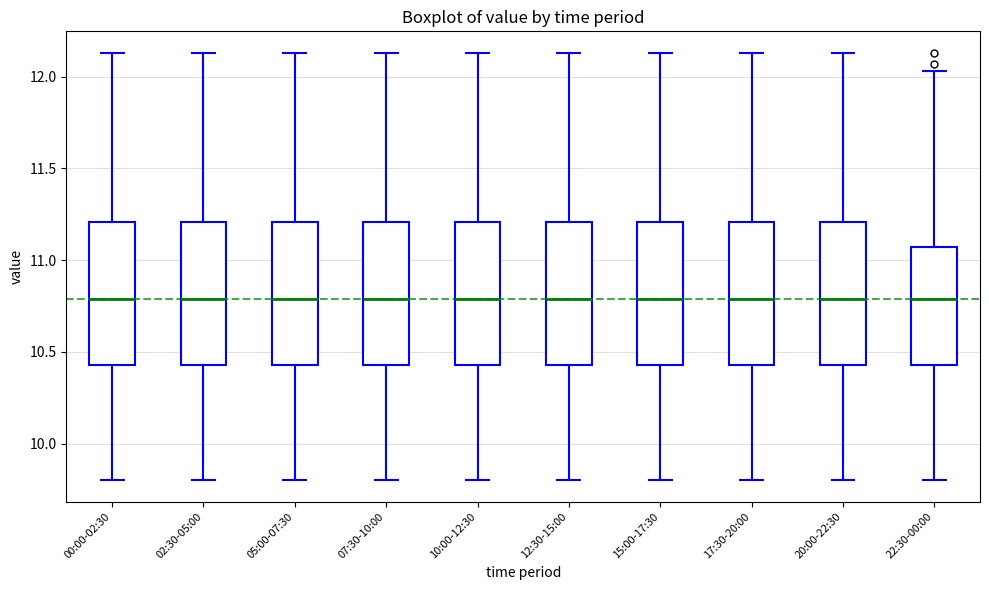

Reading left to right, transcribe this box plot: for each box, give where its median line is, the range the box spans, and where its two whiskers end, as read against the y-axis. The values are not printed on the chart, so give them approximately, as read against the axis.

00:00-02:30: median 10.80, box 10.45 to 11.20, whiskers 9.80 to 12.15
02:30-05:00: median 10.80, box 10.45 to 11.20, whiskers 9.80 to 12.15
05:00-07:30: median 10.80, box 10.45 to 11.20, whiskers 9.80 to 12.15
07:30-10:00: median 10.80, box 10.45 to 11.20, whiskers 9.80 to 12.15
10:00-12:30: median 10.80, box 10.45 to 11.20, whiskers 9.80 to 12.15
12:30-15:00: median 10.80, box 10.45 to 11.20, whiskers 9.80 to 12.15
15:00-17:30: median 10.80, box 10.45 to 11.20, whiskers 9.80 to 12.15
17:30-20:00: median 10.80, box 10.45 to 11.20, whiskers 9.80 to 12.15
20:00-22:30: median 10.80, box 10.45 to 11.20, whiskers 9.80 to 12.15
22:30-00:00: median 10.80, box 10.45 to 11.05, whiskers 9.80 to 12.05